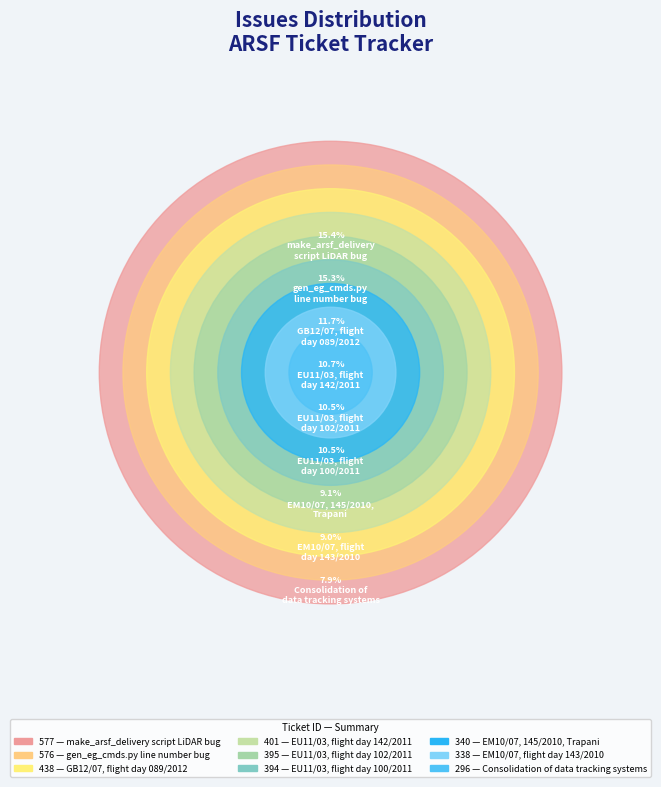

How many segments does this pie chart have?

9